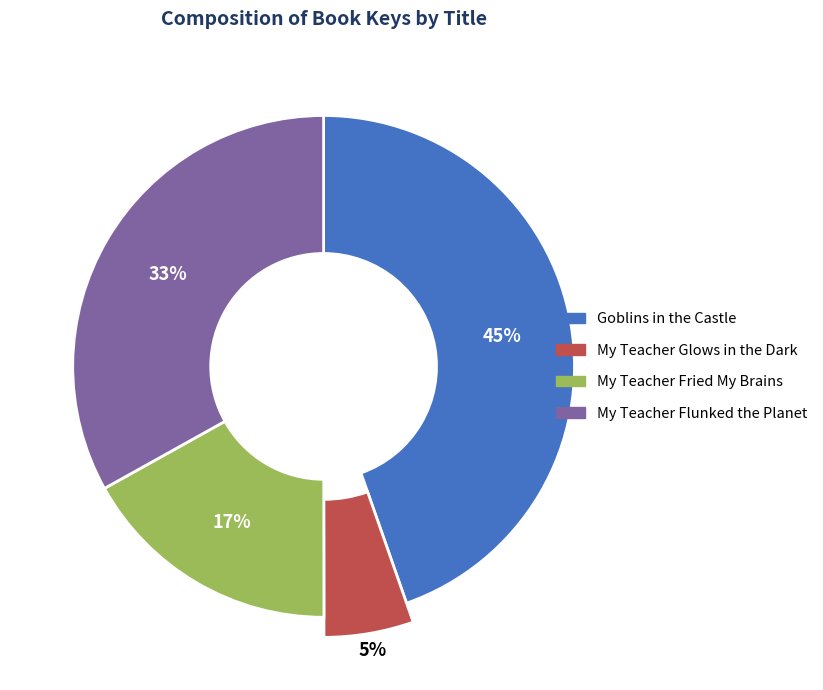

What is the largest slice in the pie chart?

Goblins in the Castle